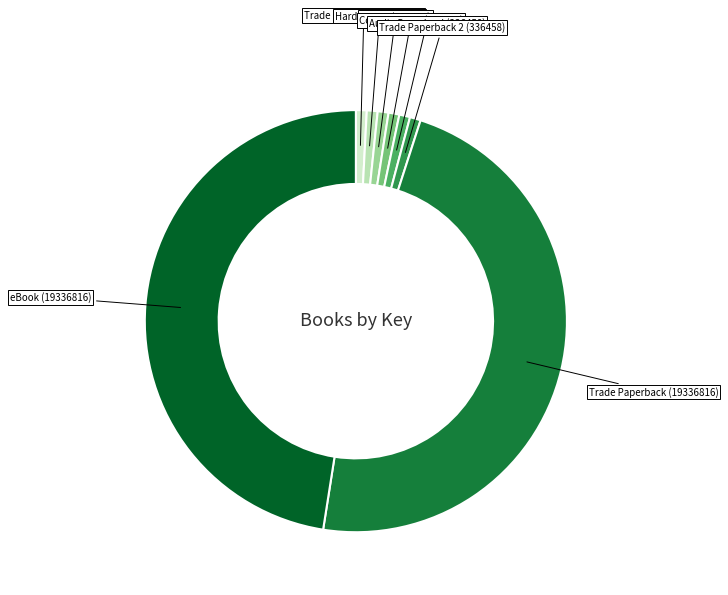

How many slices are in this pie chart?

8